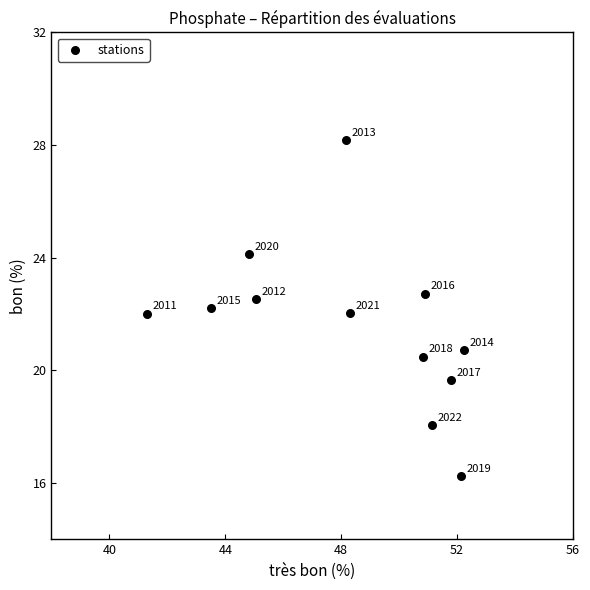

What Y value in the scatter plot is closest to 22?

22.0